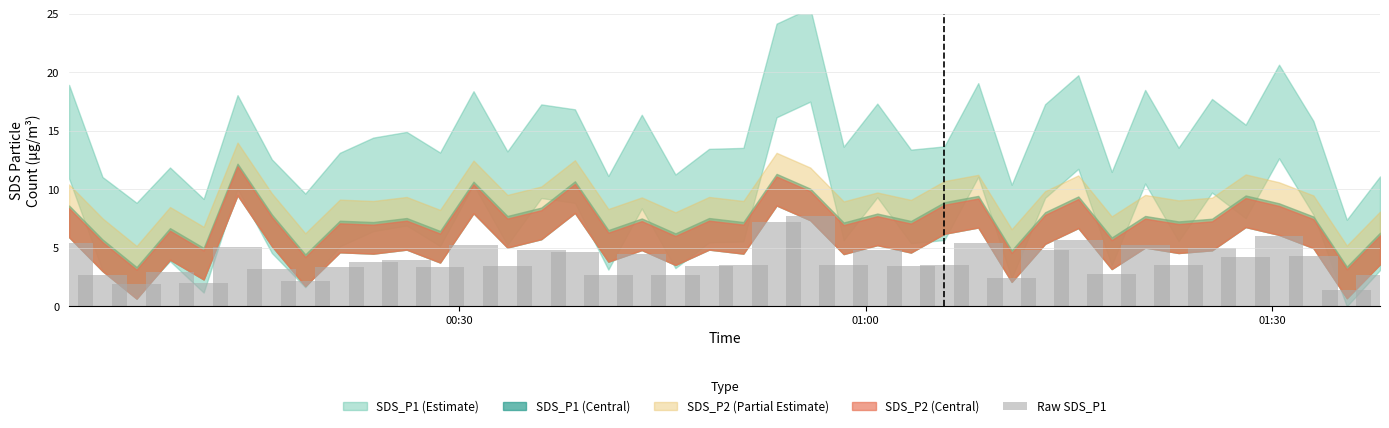

What is the average value?

4.0